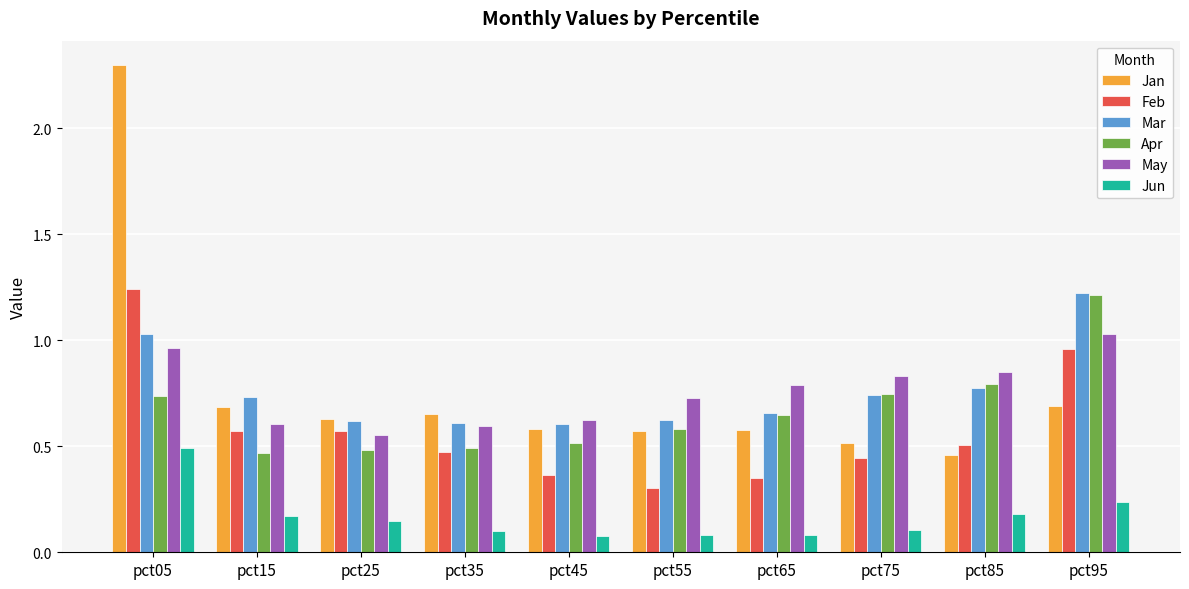

At which category is the sum across all series the highest?

pct05